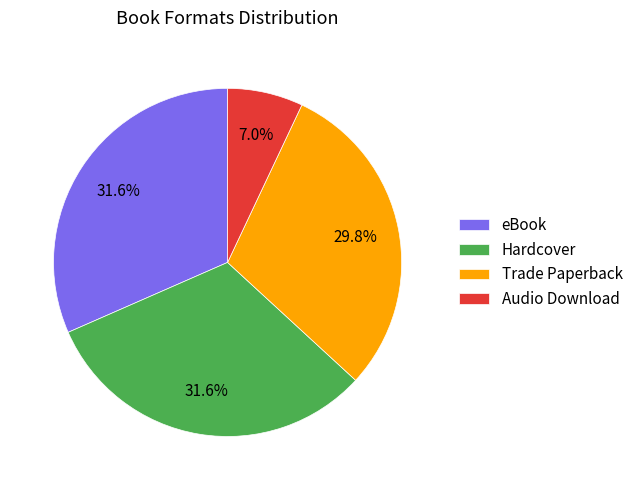

What percentage is the Hardcover slice, to the nearest percent?

32%